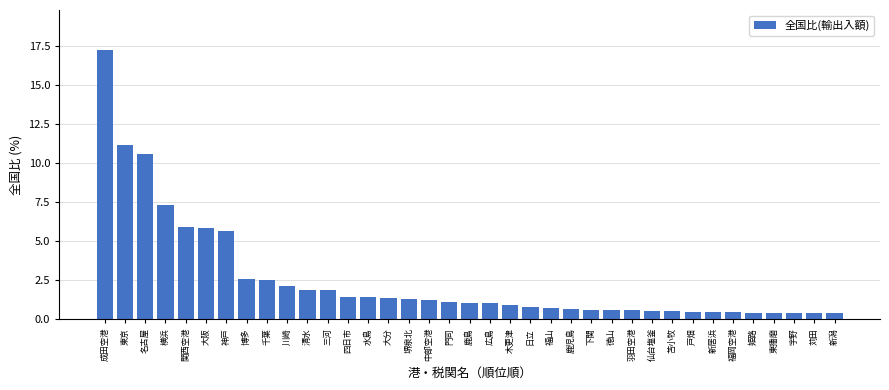

What is the average value?

2.5